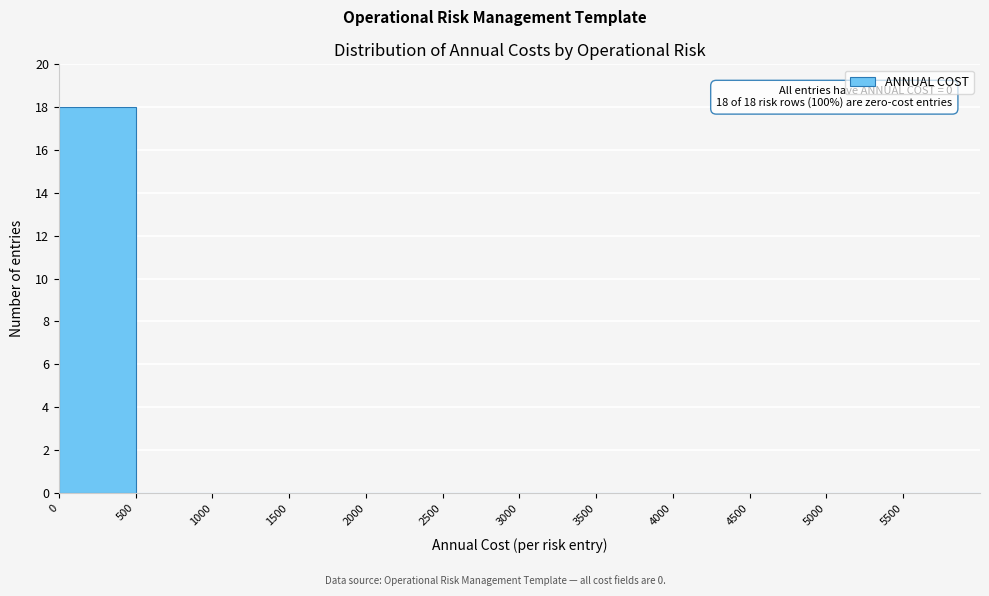

Which range on the x-axis has the tallest bar?

0 to 500